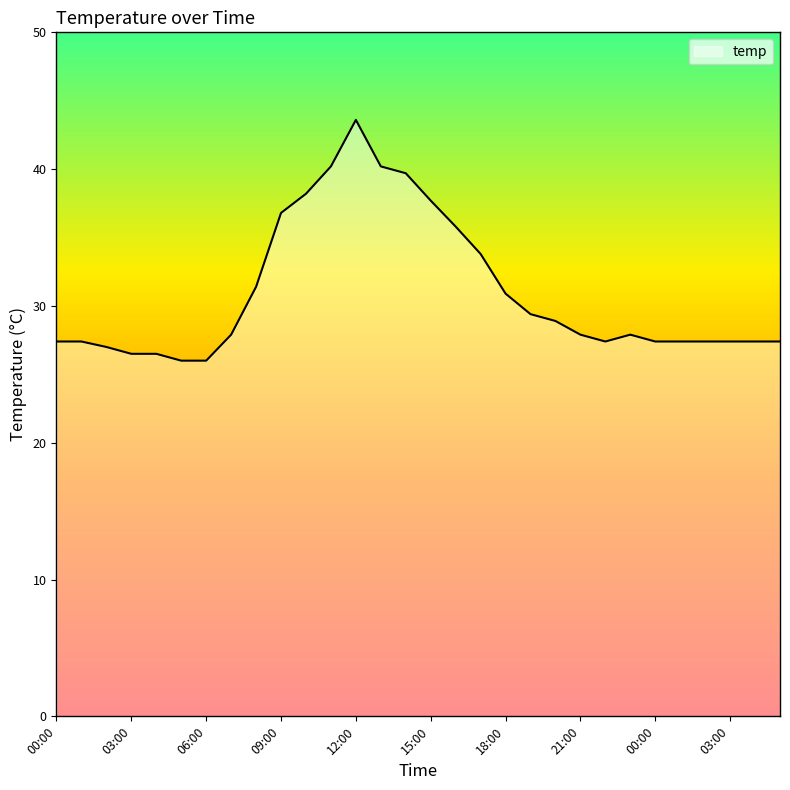

What is the smallest value displayed?

26.0